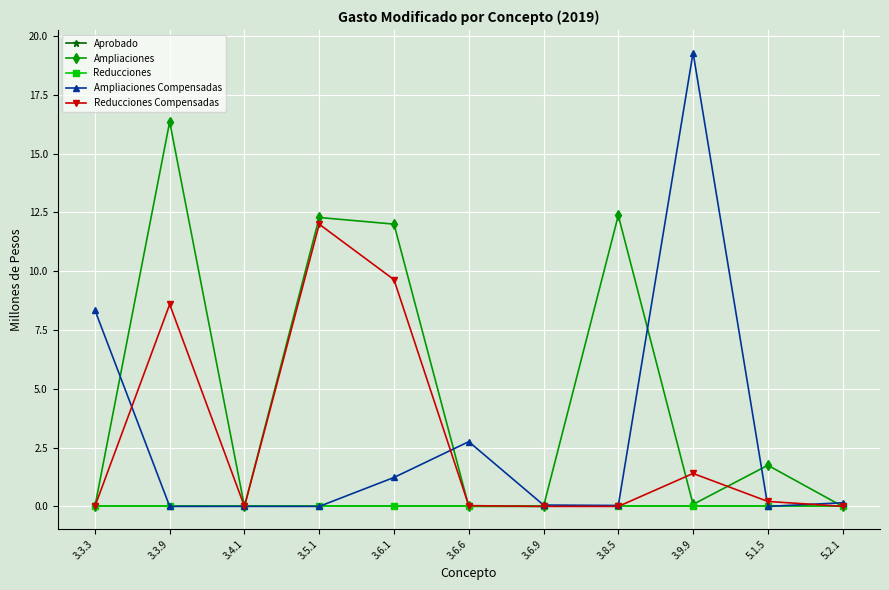

Reading left to right, extract all data points from this chart.

Aprobado: 3.3.3=0.0	3.3.9=0.0	3.4.1=0.0	3.5.1=0.0	3.6.1=0.0	3.6.6=0.0	3.6.9=0.0	3.8.5=0.0	3.9.9=0.0	5.1.5=0.0	5.2.1=0.0
Ampliaciones: 3.3.3=0.0	3.3.9=16.4	3.4.1=0.0	3.5.1=12.3	3.6.1=12.0	3.6.6=0.0	3.6.9=0.0	3.8.5=12.4	3.9.9=0.1	5.1.5=1.7	5.2.1=0.0
Reducciones: 3.3.3=0.0	3.3.9=0.0	3.4.1=0.0	3.5.1=0.0	3.6.1=0.0	3.6.6=0.0	3.6.9=0.0	3.8.5=0.0	3.9.9=0.0	5.1.5=0.0	5.2.1=0.0
Ampliaciones Compensadas: 3.3.3=8.3	3.3.9=0.0	3.4.1=0.0	3.5.1=0.0	3.6.1=1.2	3.6.6=2.8	3.6.9=0.1	3.8.5=0.0	3.9.9=19.3	5.1.5=0.0	5.2.1=0.2
Reducciones Compensadas: 3.3.3=0.0	3.3.9=8.6	3.4.1=0.0	3.5.1=12.0	3.6.1=9.6	3.6.6=0.0	3.6.9=0.0	3.8.5=0.0	3.9.9=1.4	5.1.5=0.2	5.2.1=0.0